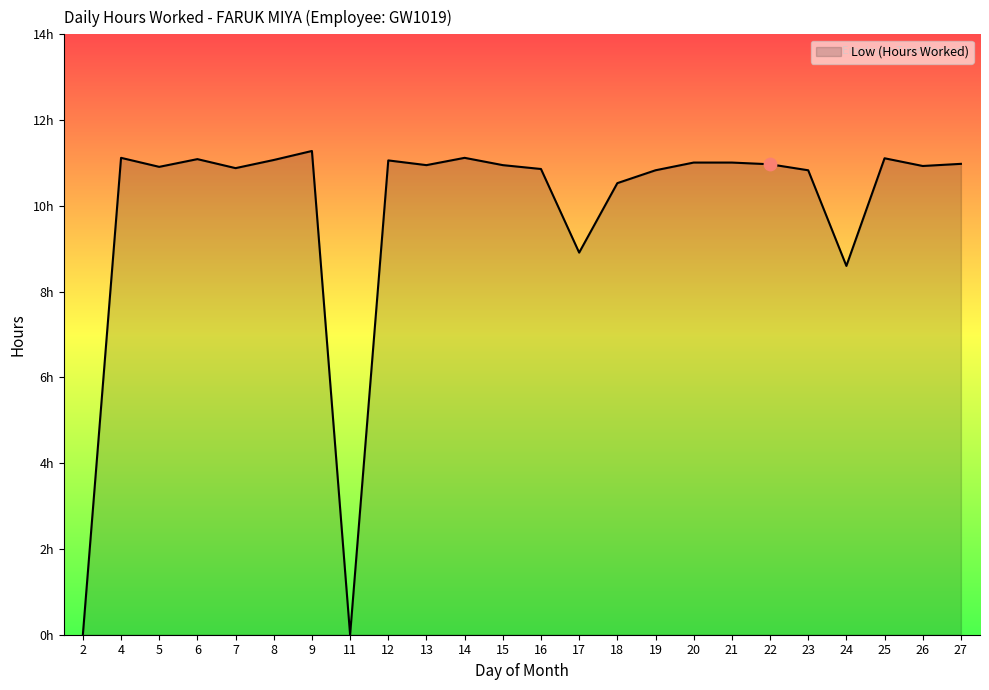

Between 4 and 25, which is larger?

4